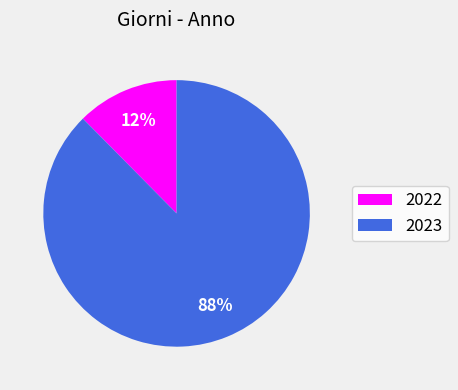

Between 2023 and 2022, which is larger?

2023